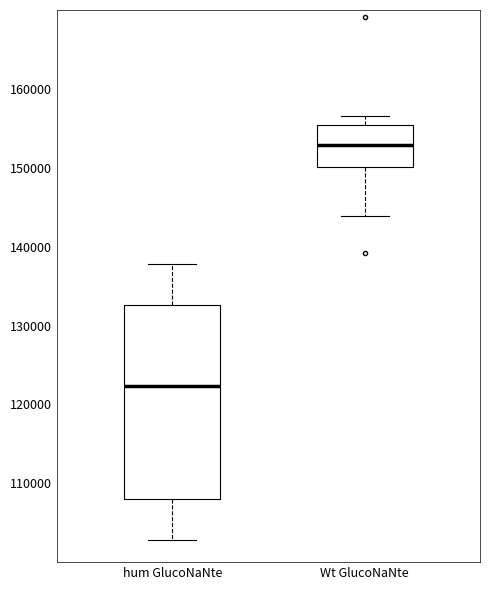

Reading left to right, read every box against the y-axis: the position of its median line, the range the box covers, and the ends of its whiskers. The values are not printed on the chart, so give them approximately, as read against the axis.

hum GlucoNaNte: median 122000, box 108000 to 133000, whiskers 103000 to 138000
Wt GlucoNaNte: median 153000, box 150000 to 155000, whiskers 144000 to 157000